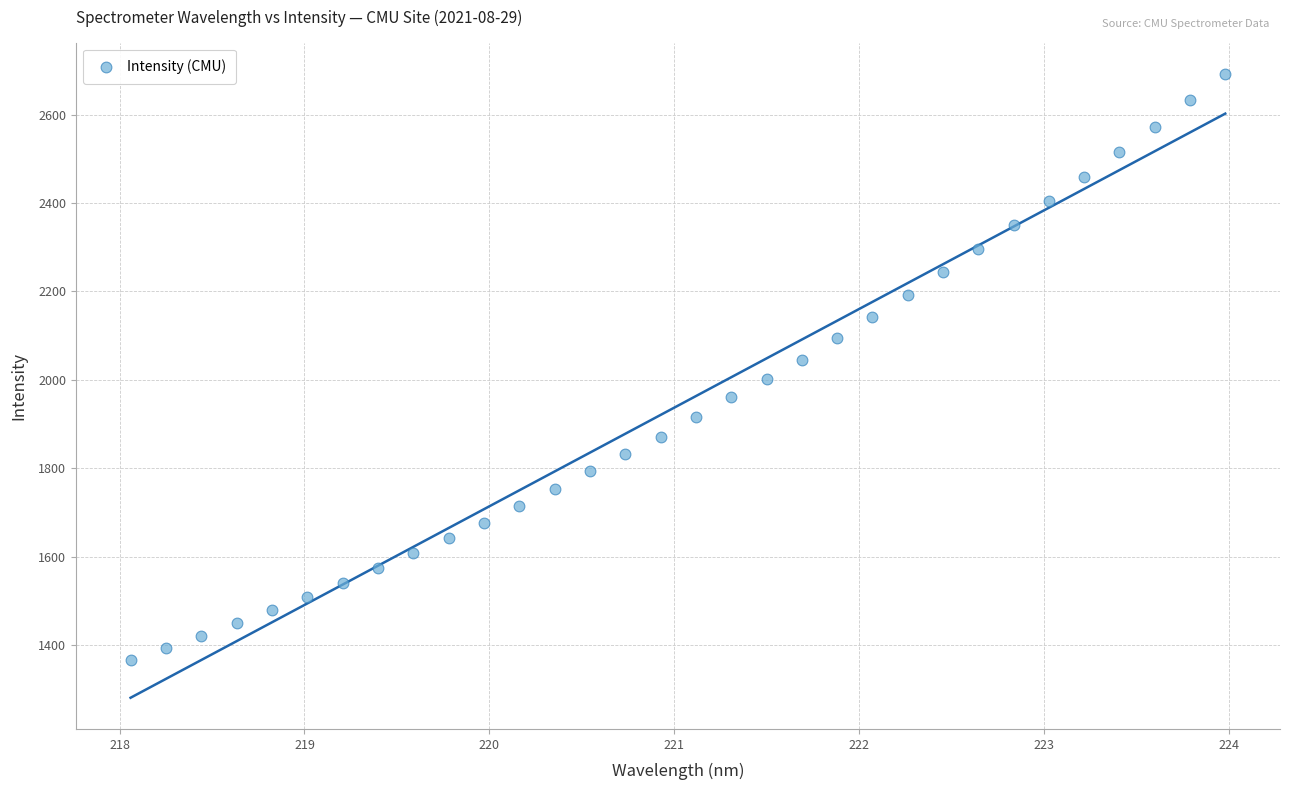

What is the range of X values (max minus min)?

5.9